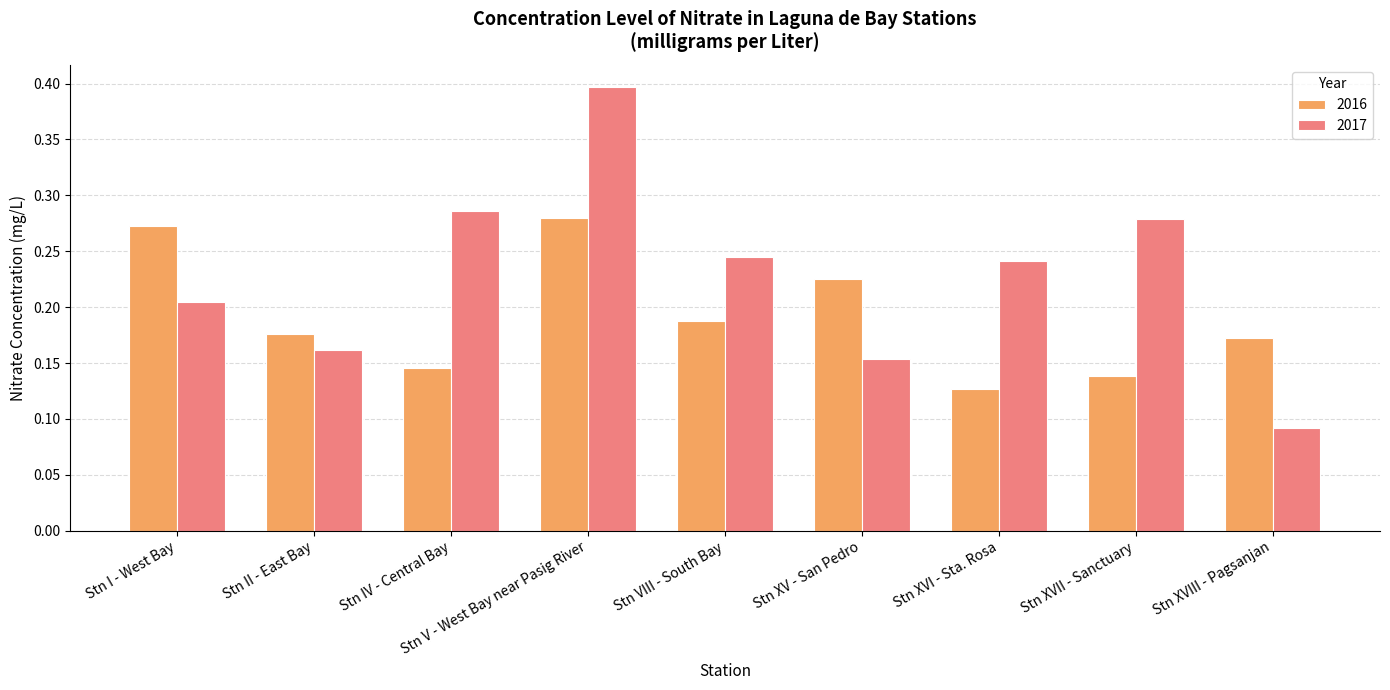

Which series has the largest range (max minus min)?

2017